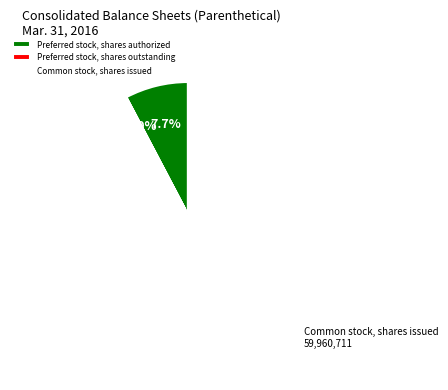

Which category accounts for the majority?

Common stock, shares issued